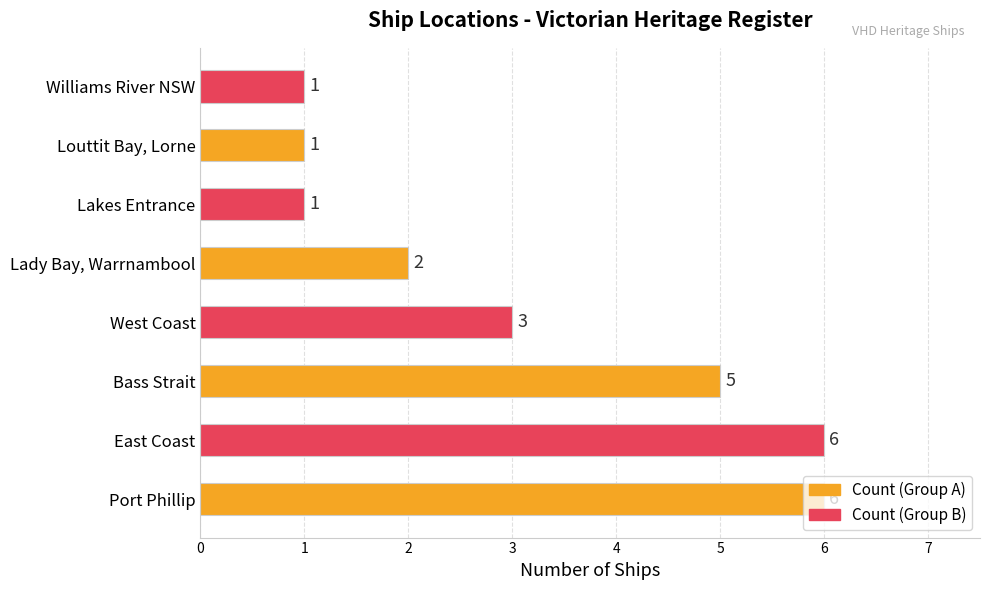

What is the sum of all values?

25